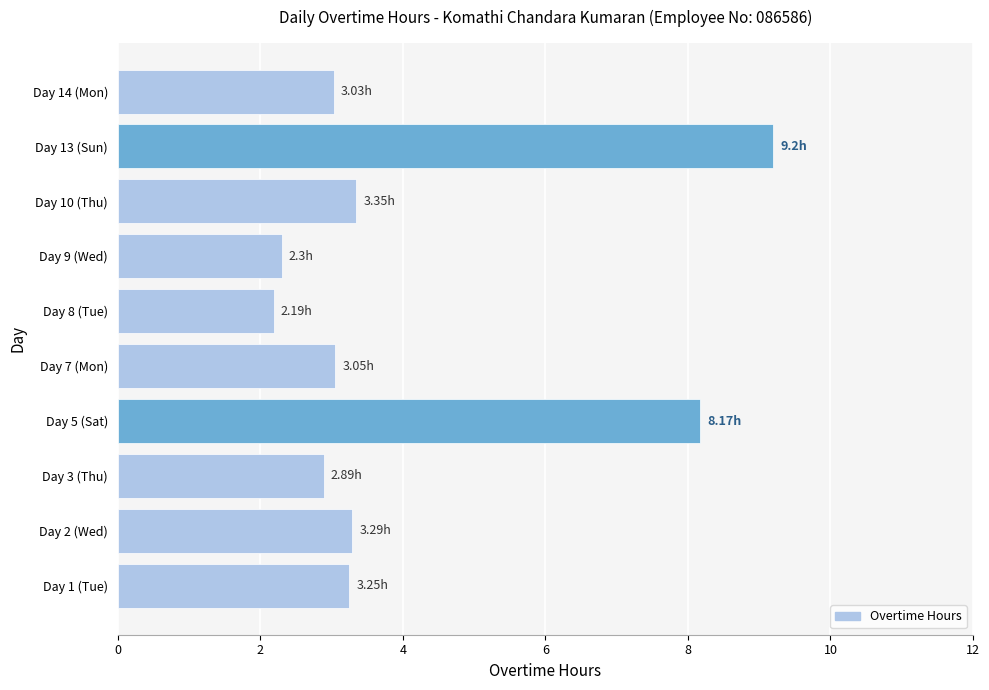

What is the sum of all values?

40.7